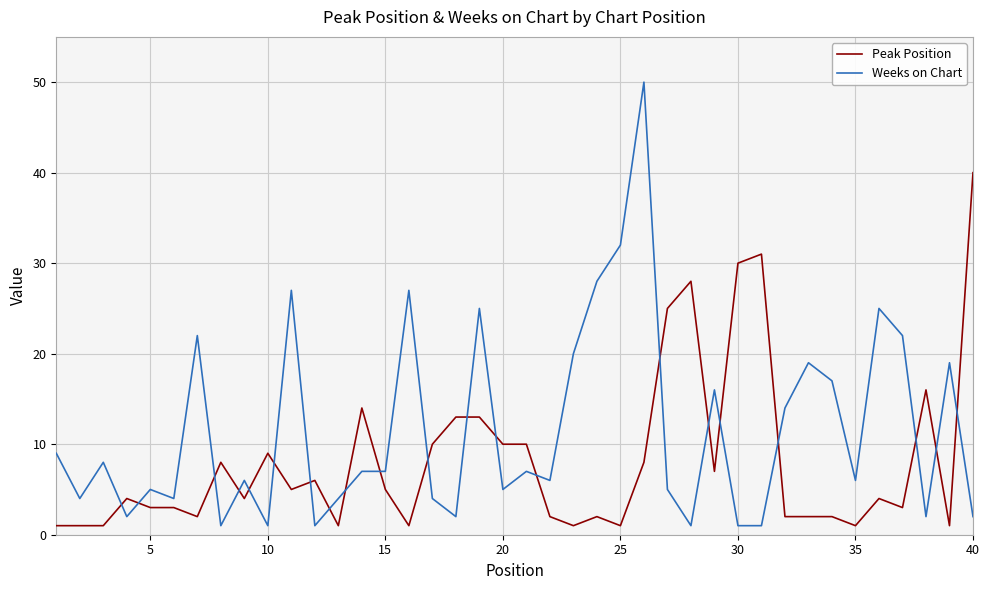

What is the difference between the maximum and minimum values in the Peak Position series?

39